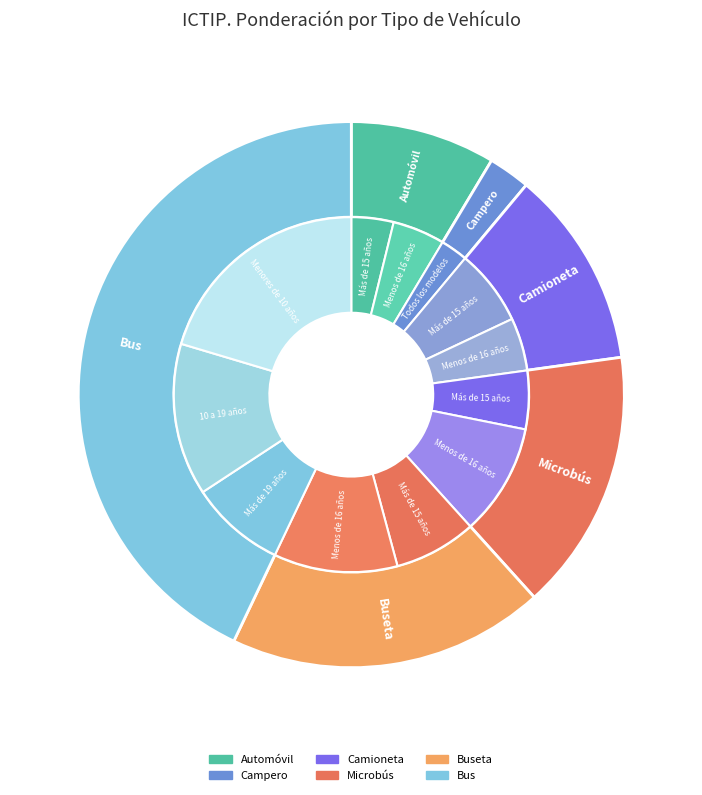

What is the largest slice in the pie chart?

Bus